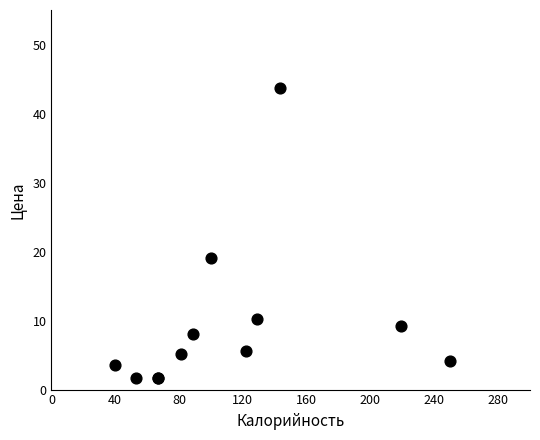

What Y value in the scatter plot is closest to 22?

19.0